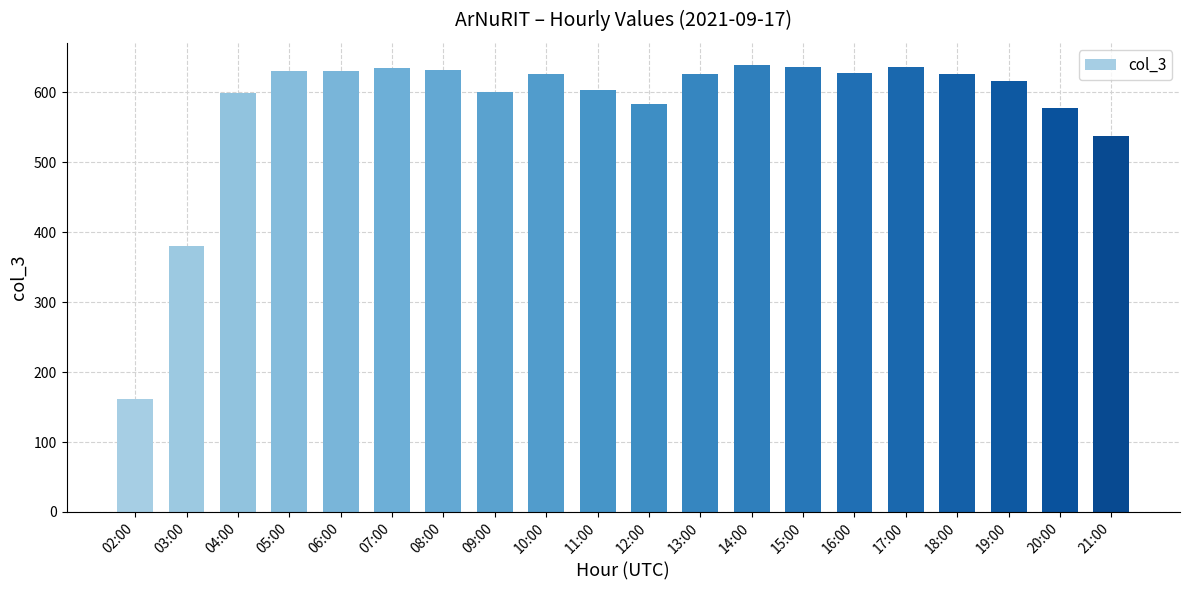

What is the sum of all values?

11611